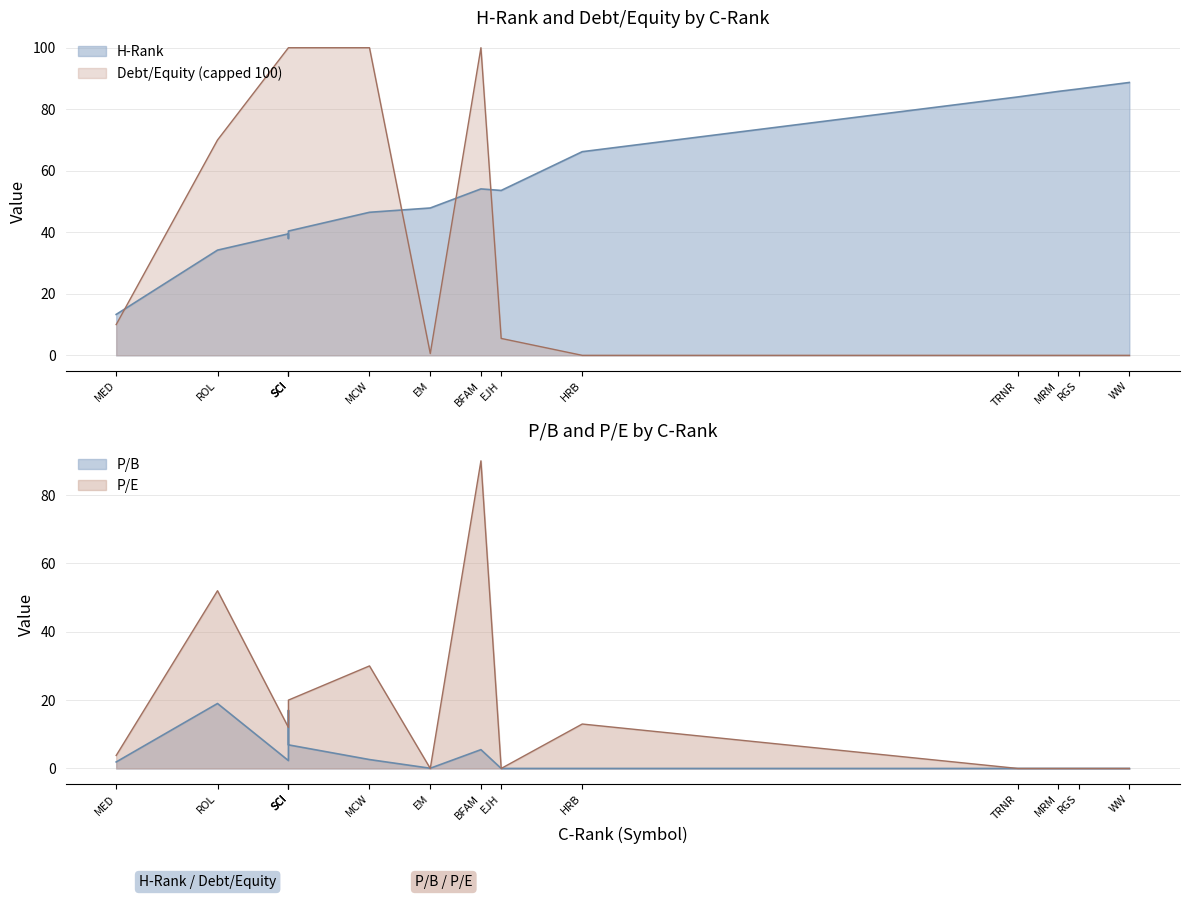

How many points are lower than both their immediate neighbors (excluding endpoints)?

4